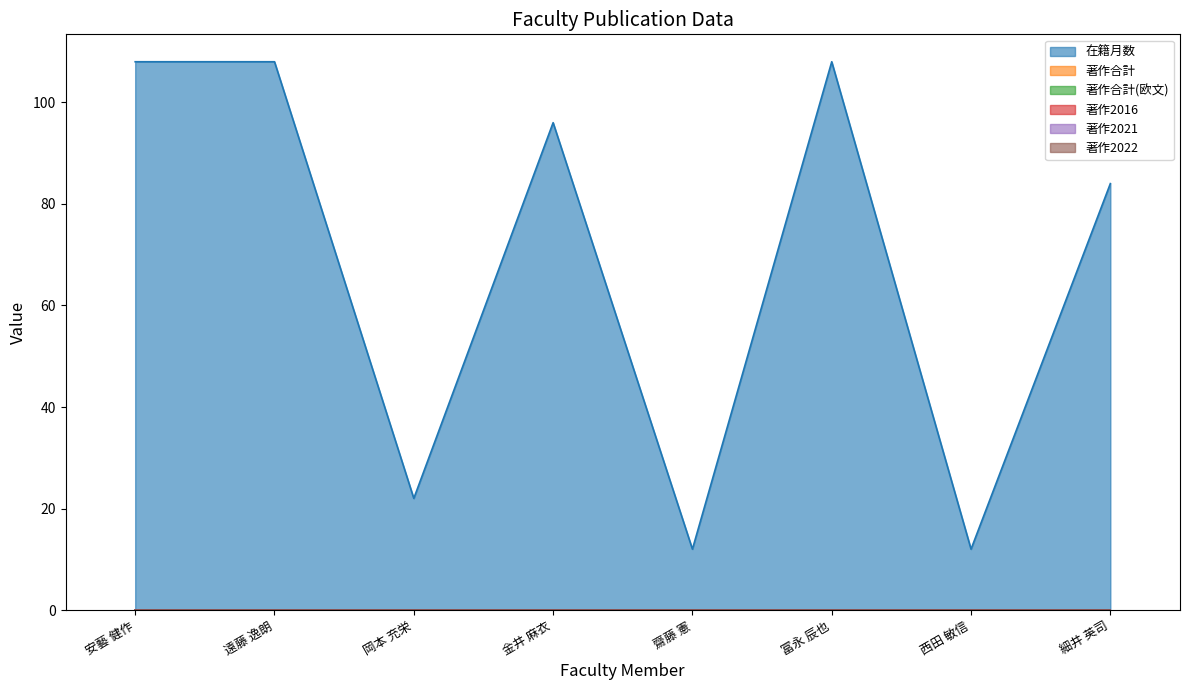

Where is 著作2022 nearest to the value 0?

安藝 健作